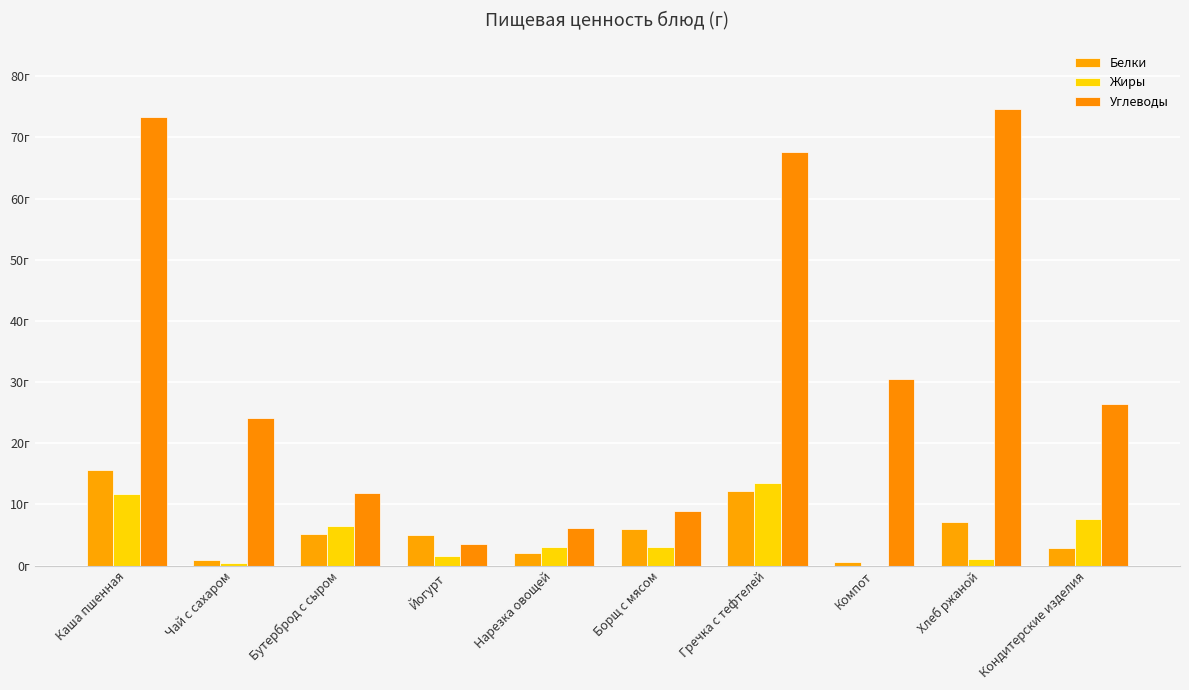

What is the label of the 10th bar from the right?

Каша пшенная